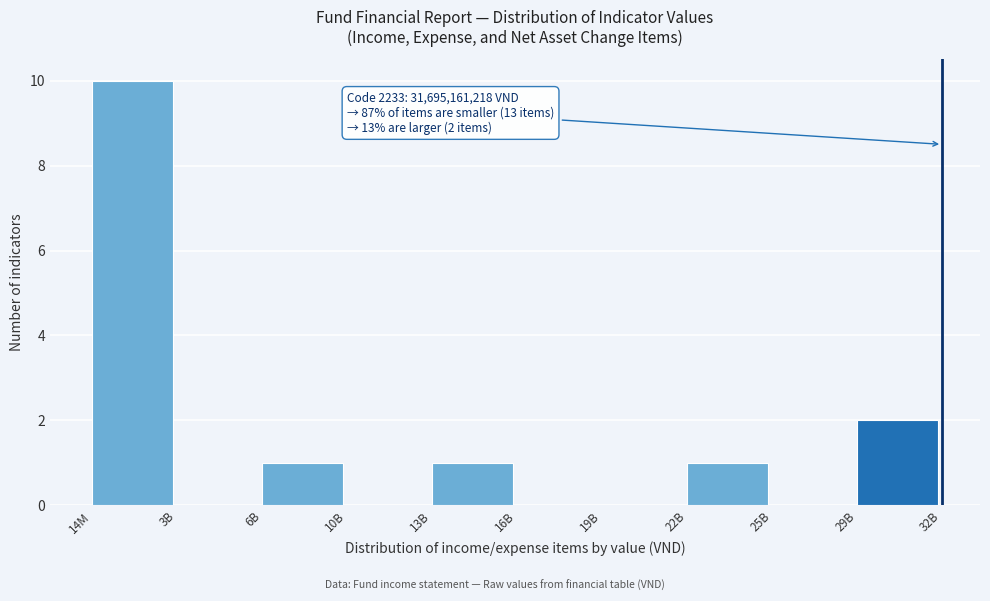

Reading right to left, what are all the values shown in this chart?

29B=2	25B=0	22B=1	19B=0	16B=0	13B=1	10B=0	6B=1	3B=0	14M=10